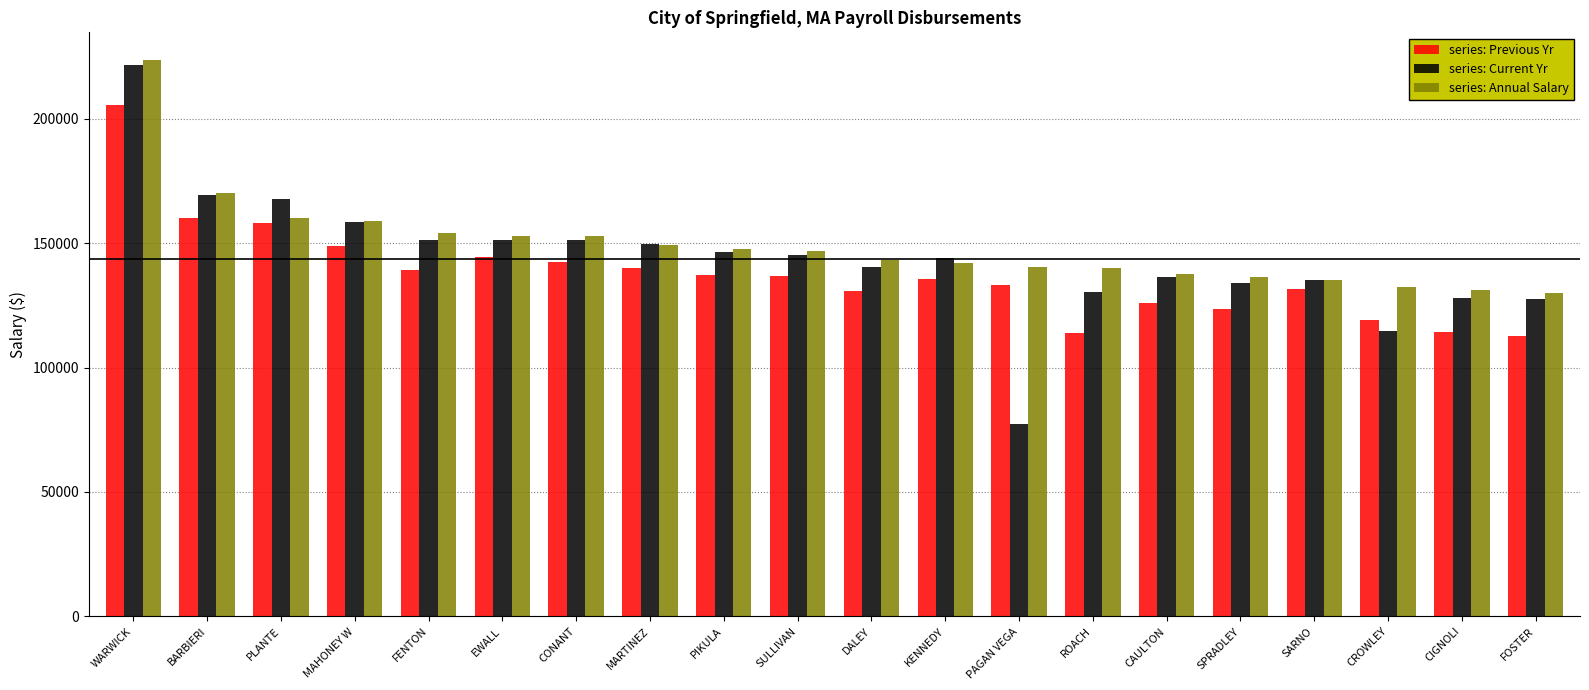

What is the difference between the highest and lowest values at DALEY?

12472.7